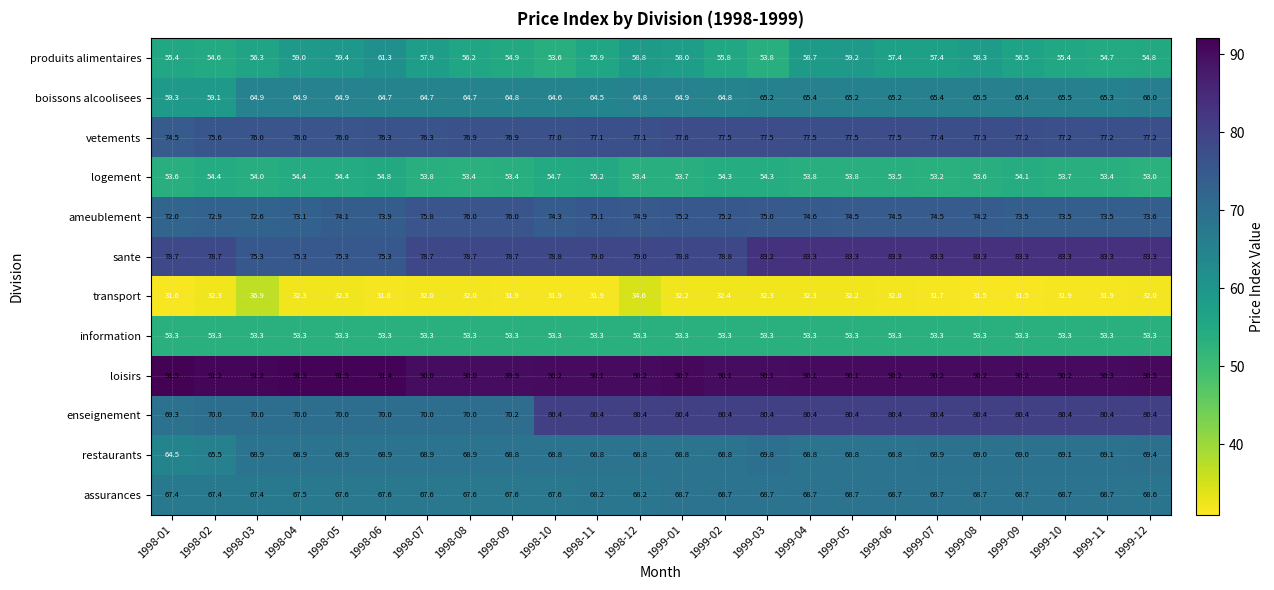

Rank the series by their maximum value, from highest to lowest.

loisirs, sante, enseignement, vetements, ameublement, restaurants, assurances, boissons alcoolisees, produits alimentaires, logement, information, transport